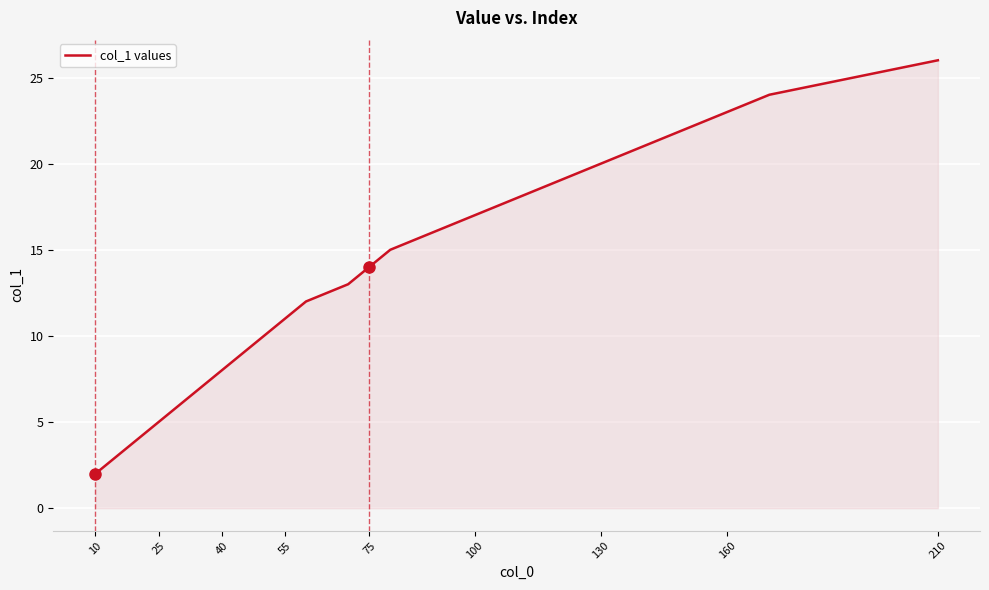

What is the greatest value displayed?

26